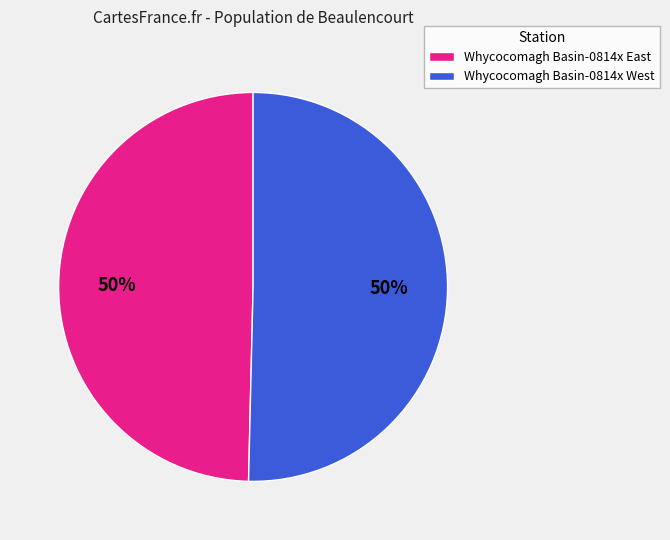

What percentage is the Whycocomagh Basin-0814x West slice, to the nearest percent?

50%